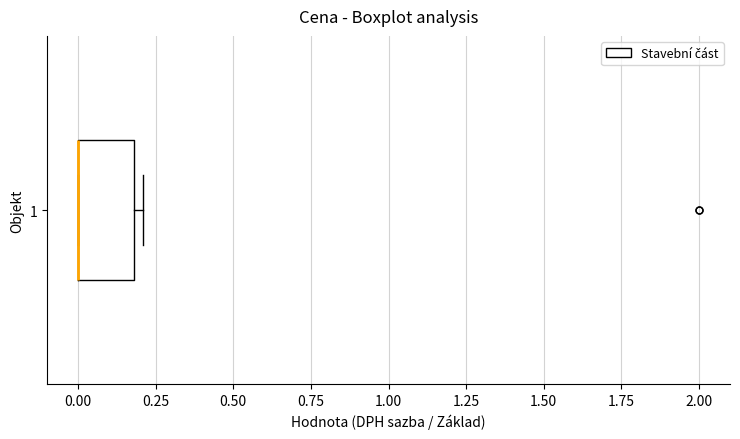

Read this box plot against the x-axis: the position of the median line, the range covered by the box, and the ends of both whiskers. The values are not printed on the chart, so give them approximately, as read against the axis.

median 0.0 (drawn on the box's left edge), box 0.0 to 0.2, whiskers 0.0 to 0.2 (just right of the box's right edge)